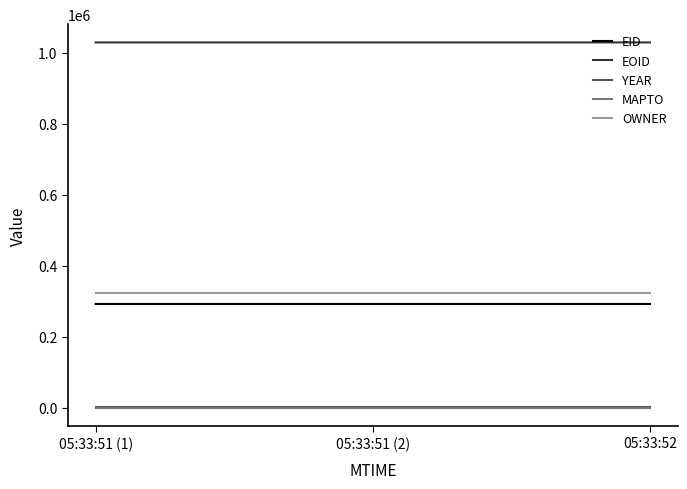

What position from the right is 05:33:51 (1)?

3